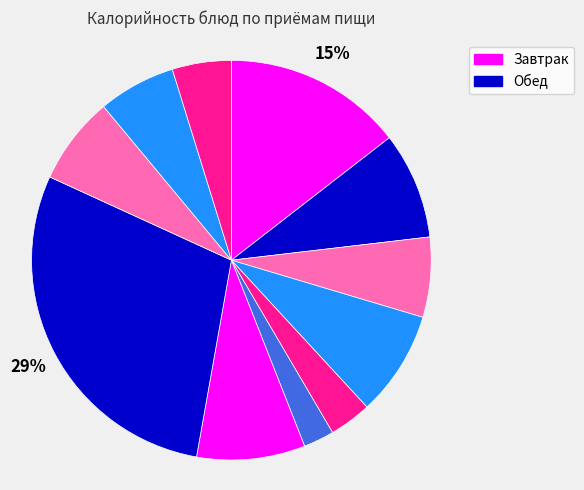

How many segments does this pie chart have?

11